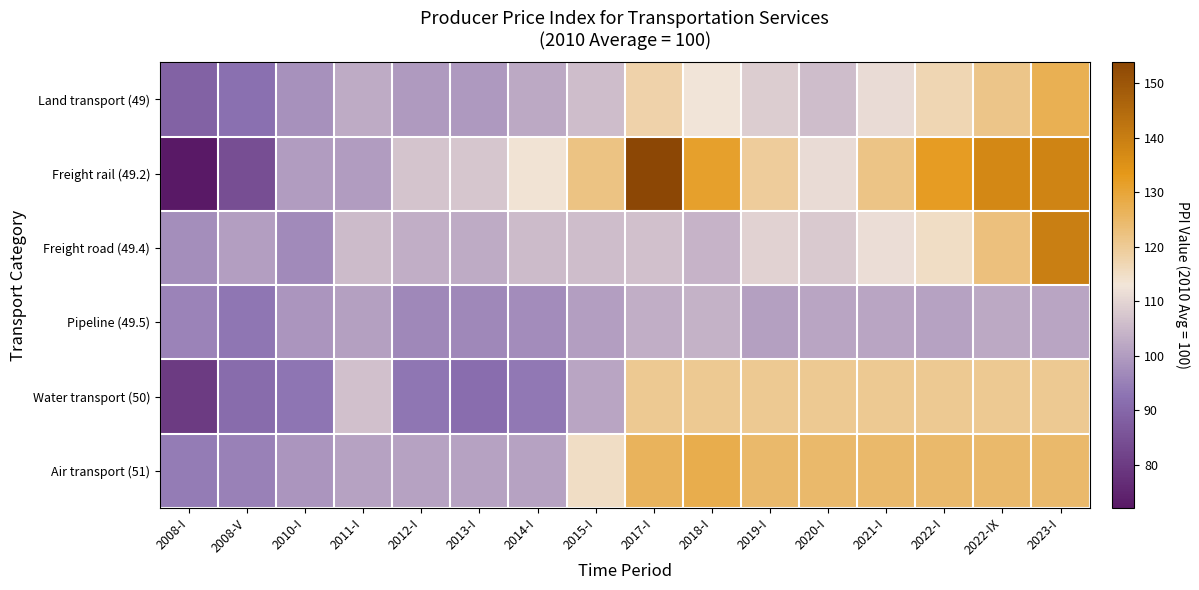

Between 2015-I and 2018-I, which is larger?

2018-I